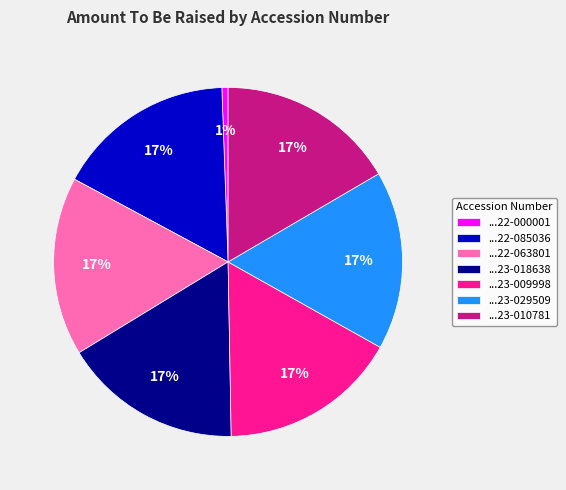

Which slice is the smallest?

...22-000001